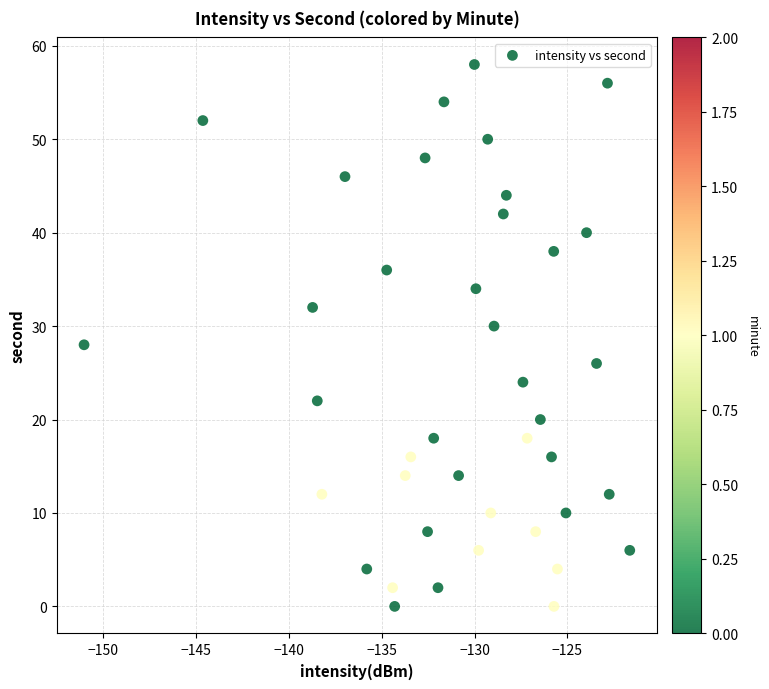

What is the range of Y values (max minus min)?

58